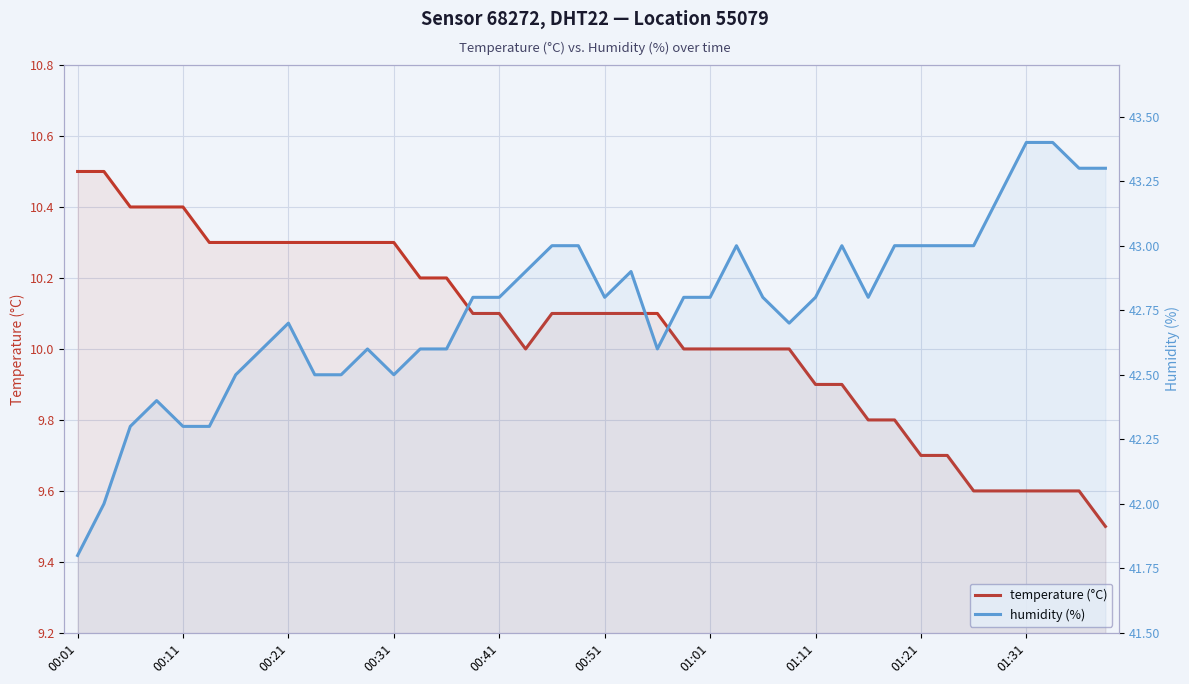

How many categories are shown in the chart?

40